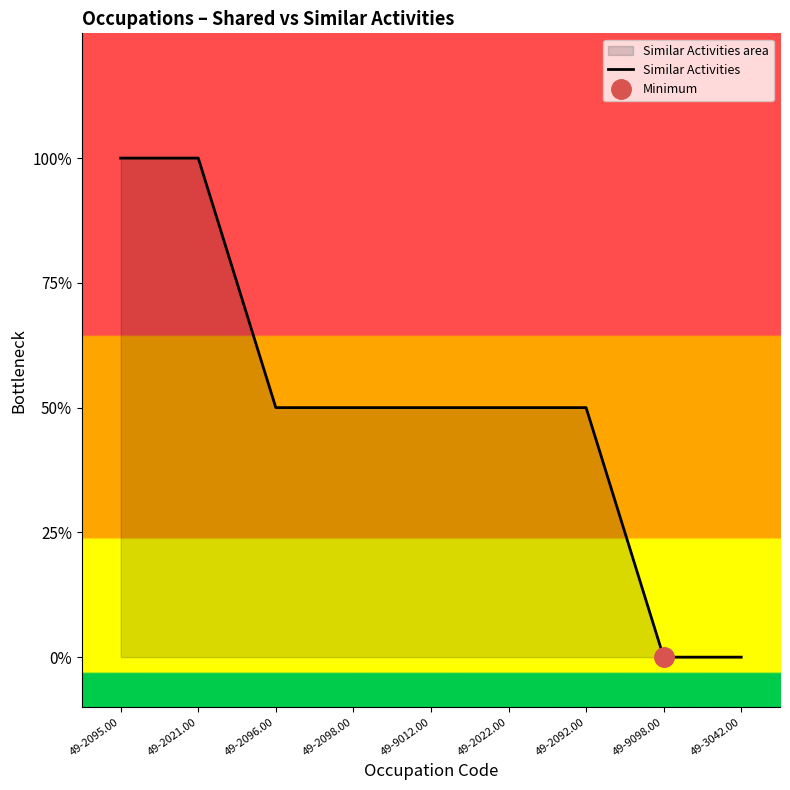

Which category has the highest value across all series?

49-2095.00